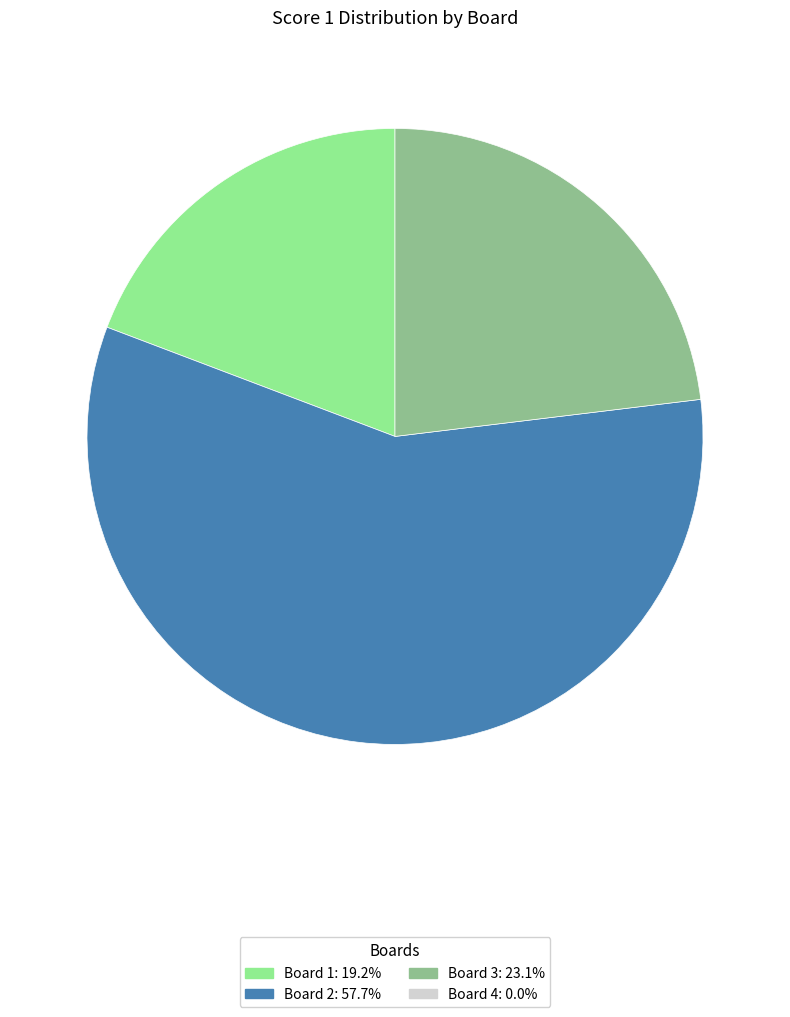

Does any single category account for the majority?

Yes